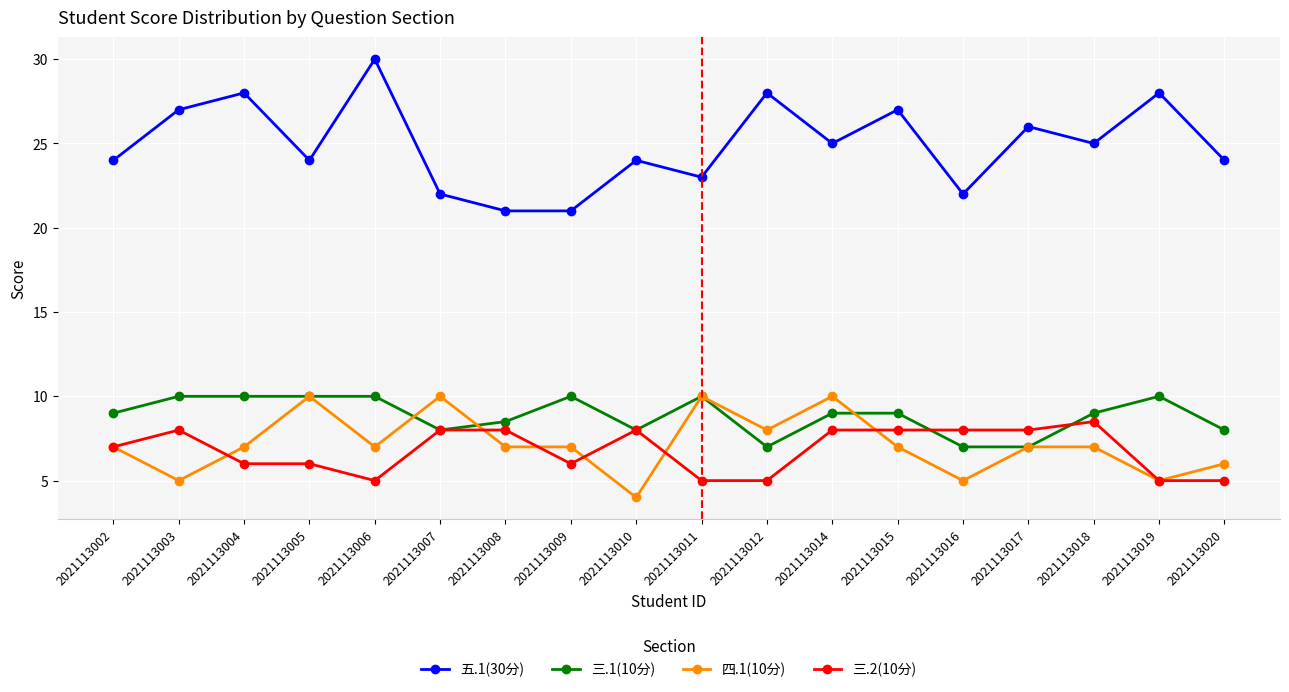

What is the lowest value of the 五.1(30分) series?

21.0